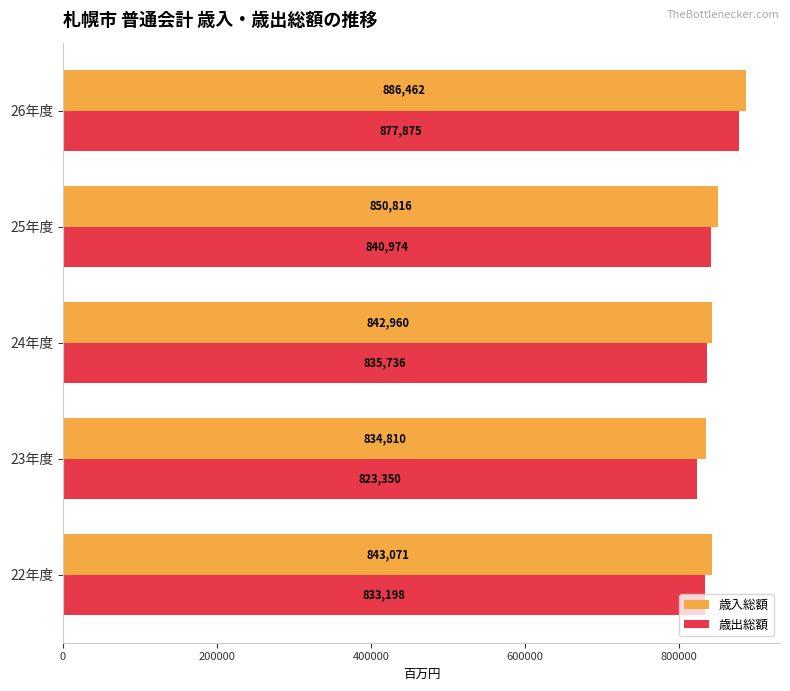

What is the difference between the highest and lowest values at 22年度?

9873.0